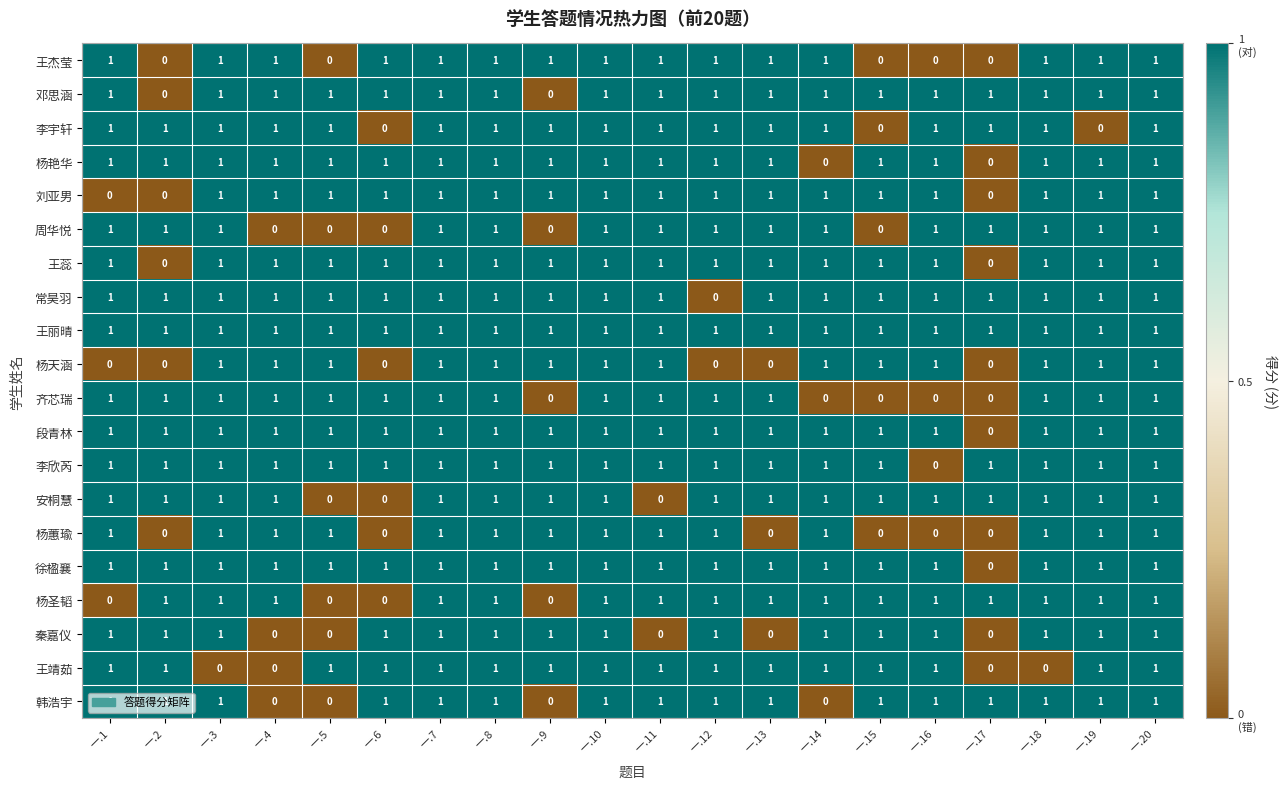

Count the 周华悦 values in the range 1 to 2.

15